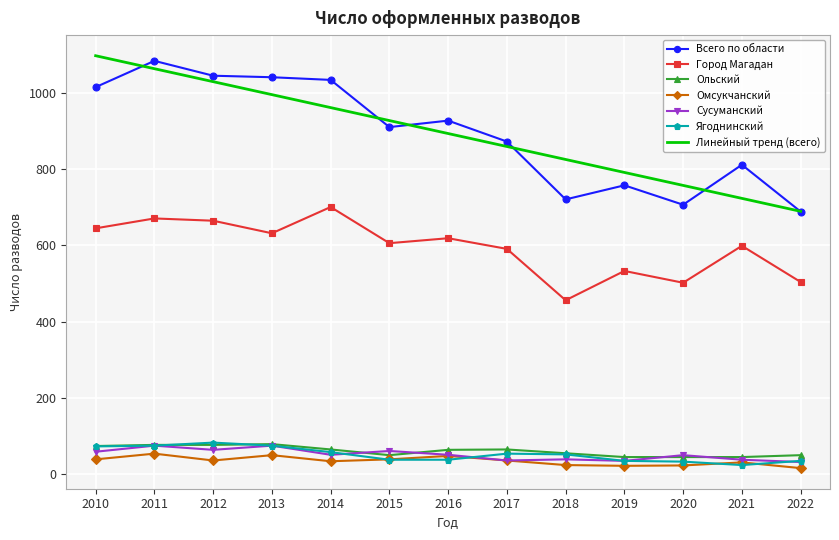

What is the highest value of the Омсукчанский series?

53.0